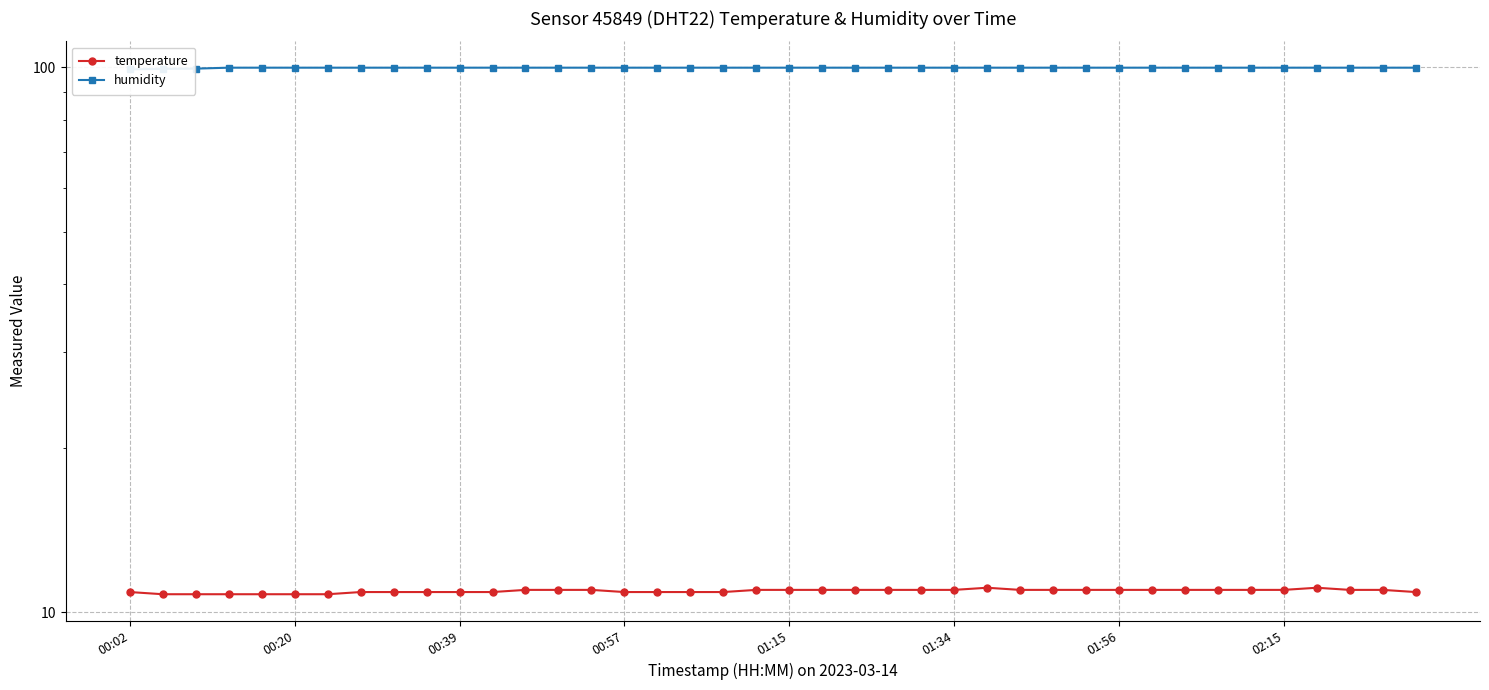

How many humidity values are between 99 and 100?

40